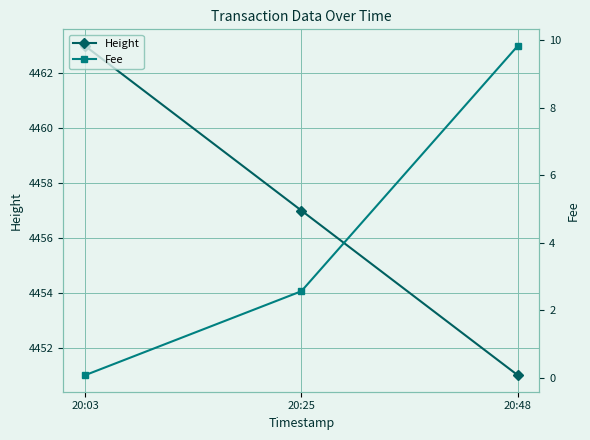

What is the difference between the highest and lowest values at 20:48?

4441.2